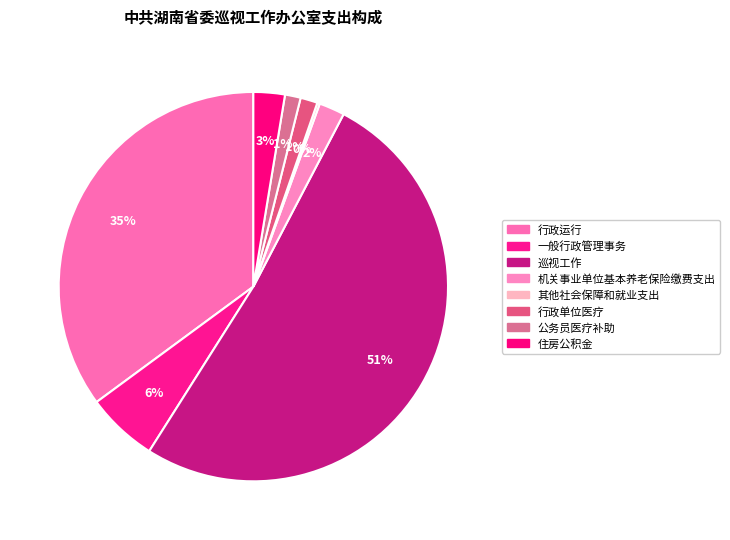

Does 巡视工作 account for over 50% of the chart?

Yes